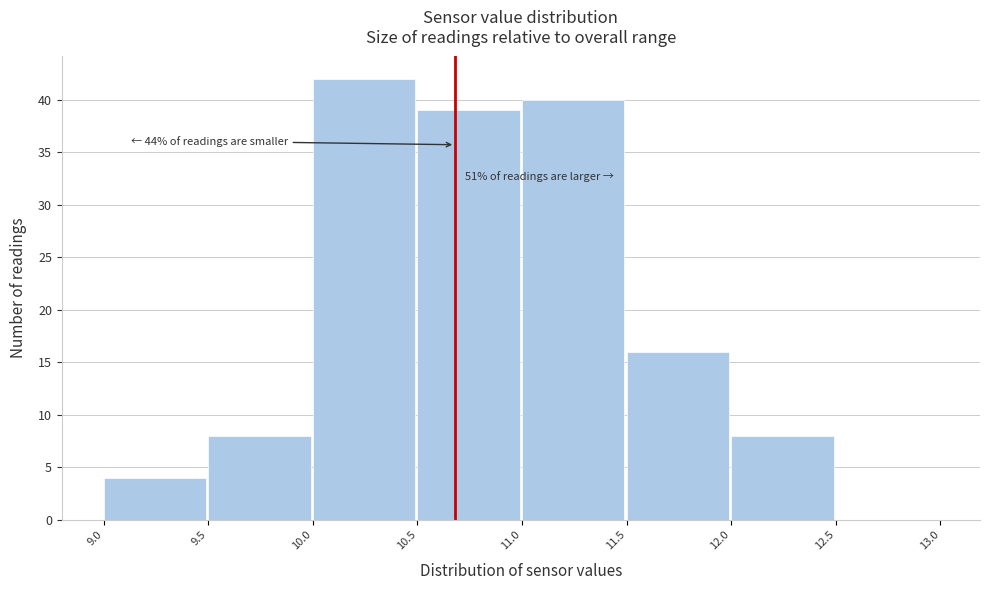

Over which range of the x-axis is the bar tallest?

10.0 to 10.5